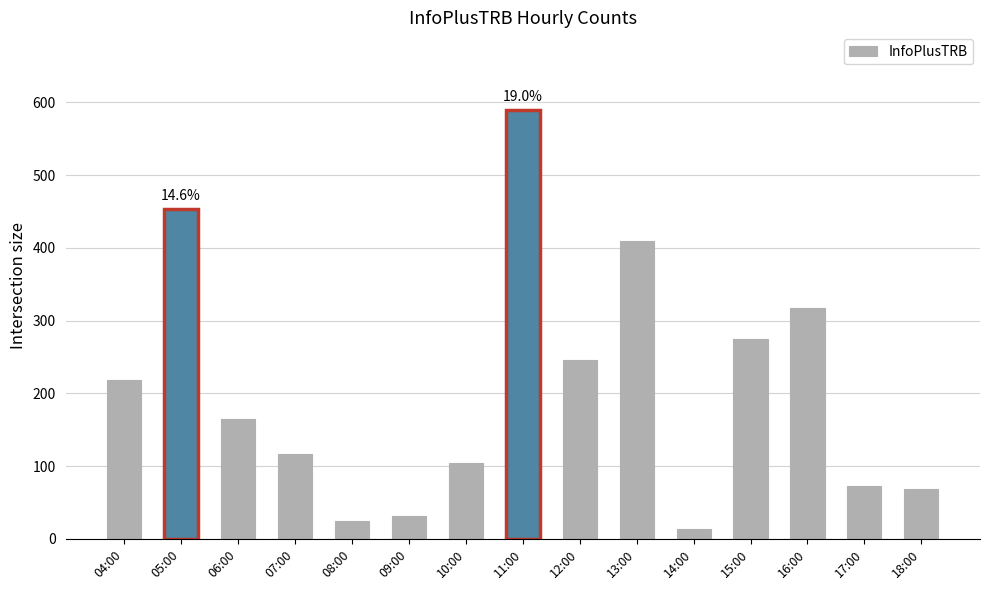

What is the average value?

207